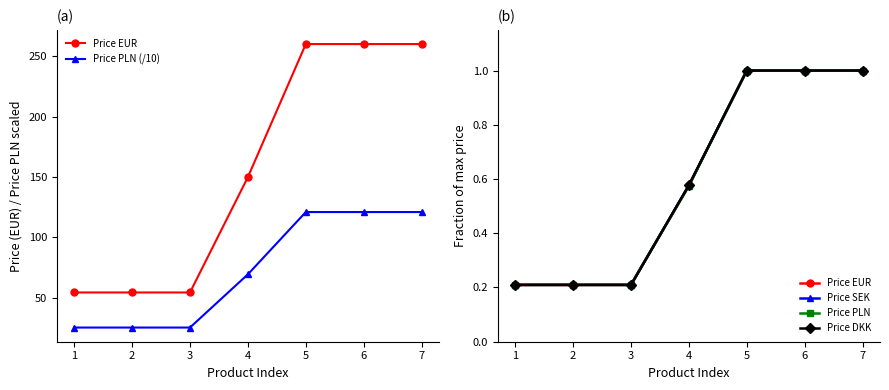

Rank the categories by Price DKK value from highest to lowest.

5, 6, 7, 4, 1, 2, 3